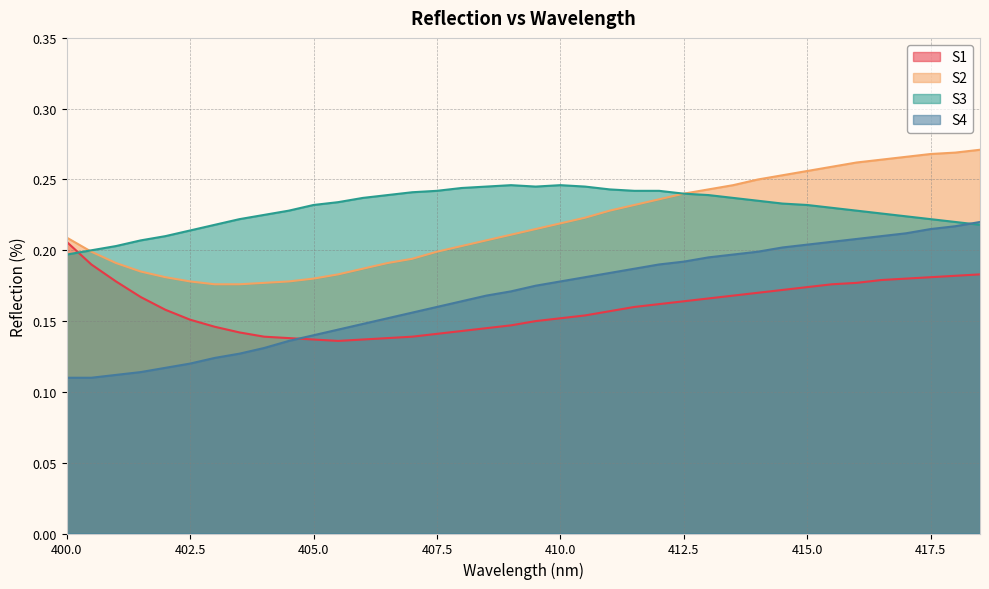

In S1, how many points are lower than both neighbors (excluding endpoints)?

1